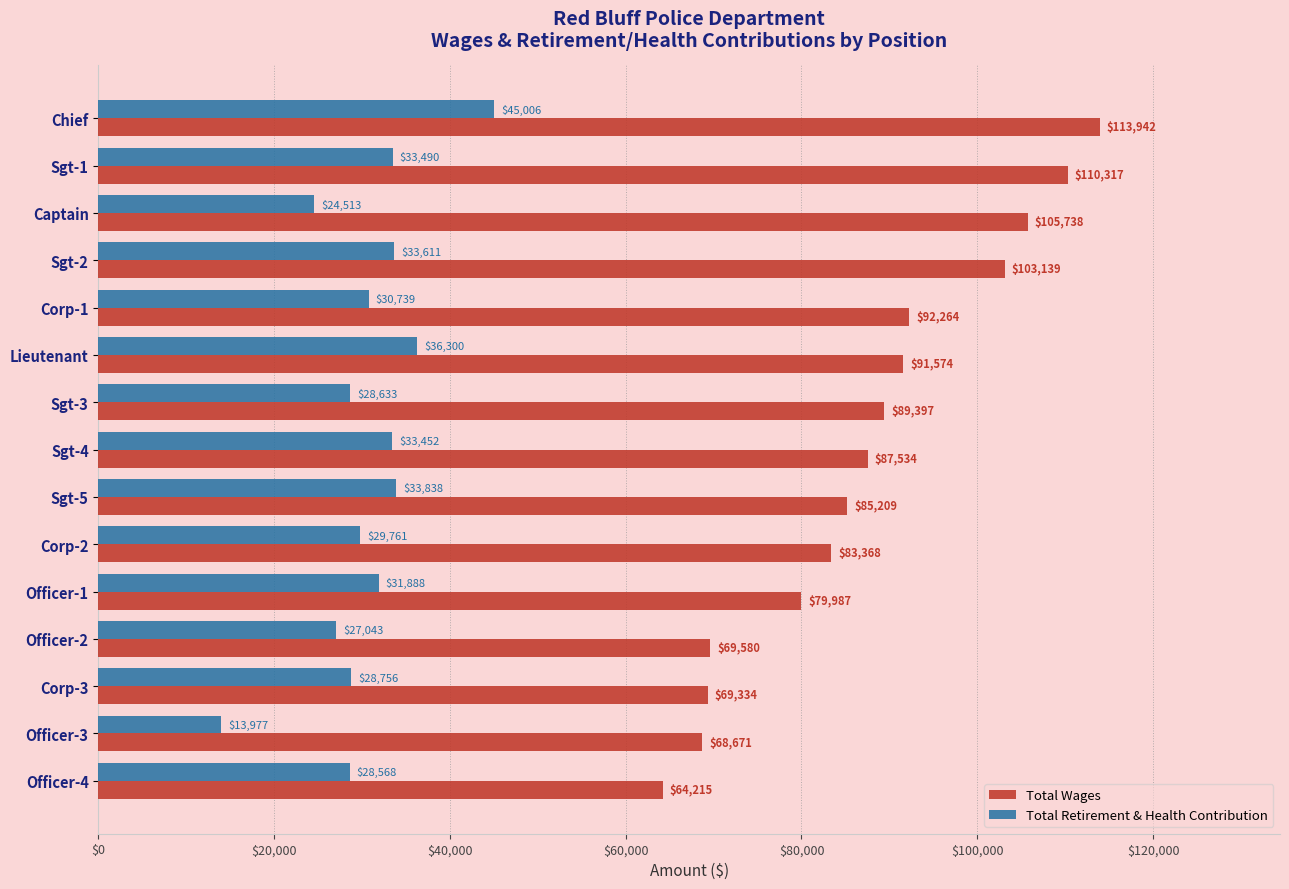

At which category is the sum across all series the highest?

Chief